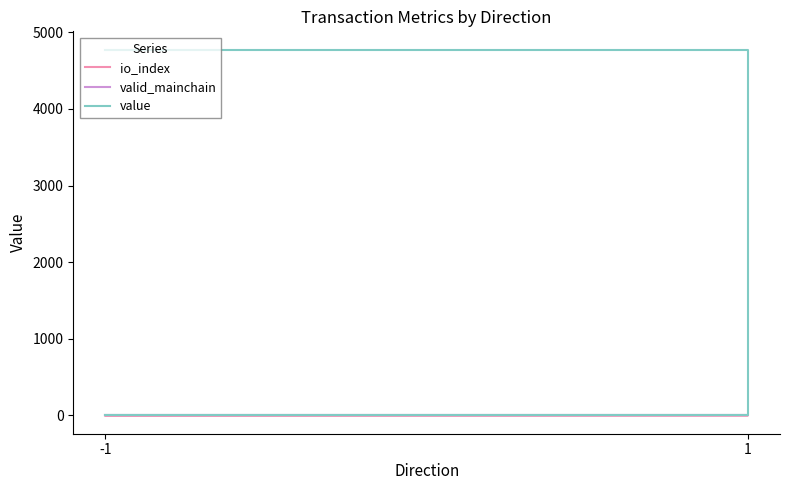

At how many categories does at least one series exceed 1378?

2